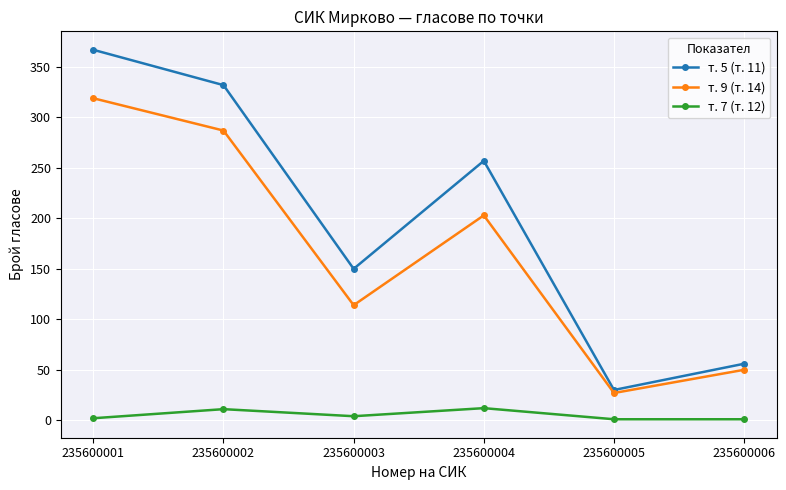

What are all the series names shown in the legend?

т. 5 (т. 11), т. 9 (т. 14), т. 7 (т. 12)